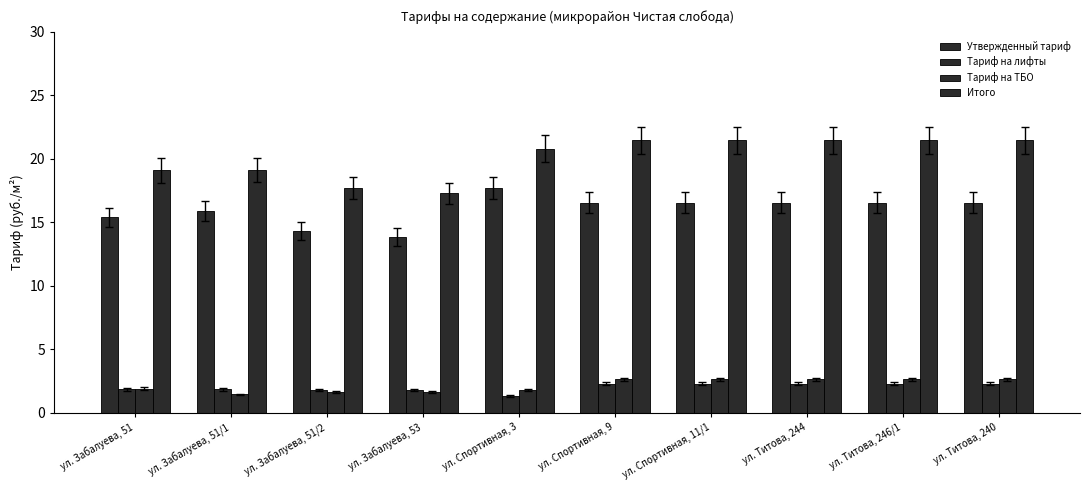

How many distinct data groups are displayed?

4